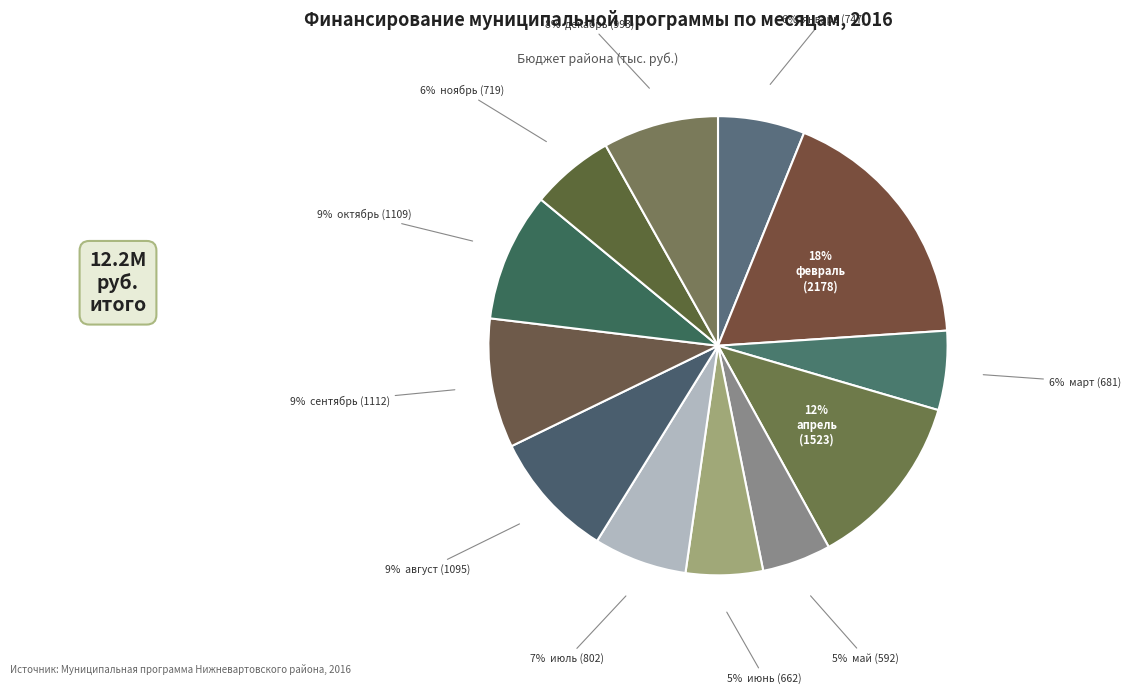

How many segments does this pie chart have?

12